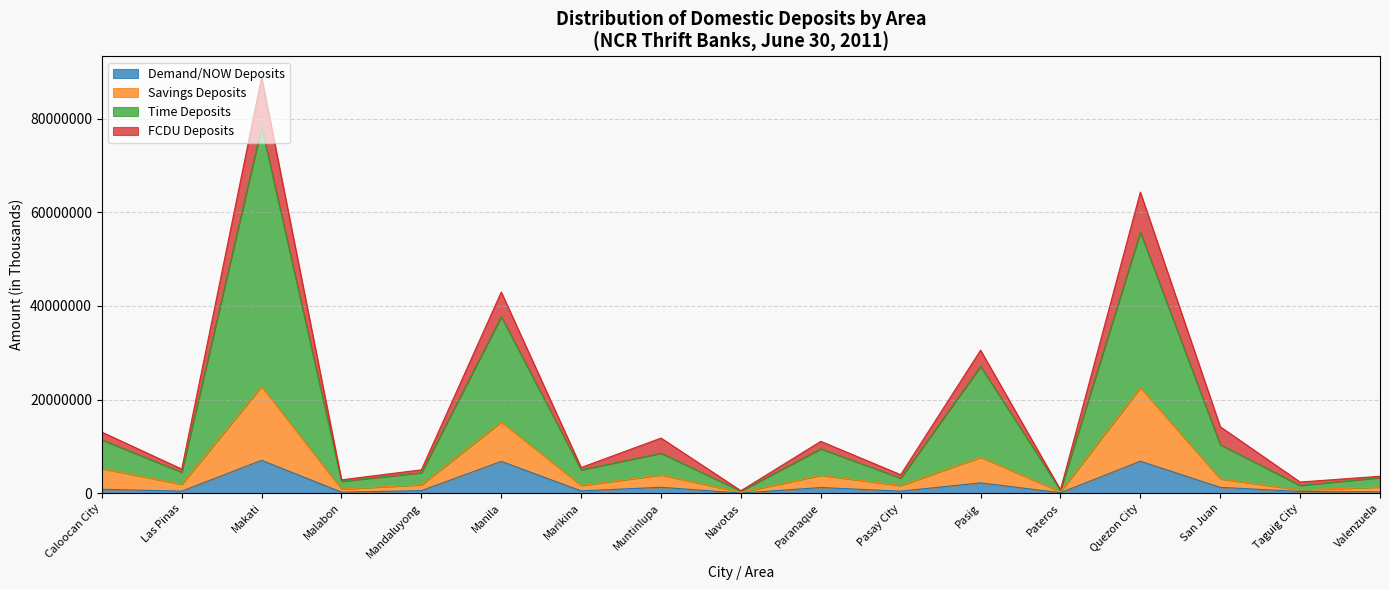

Which category has the lowest value in the Savings Deposits series?

Navotas